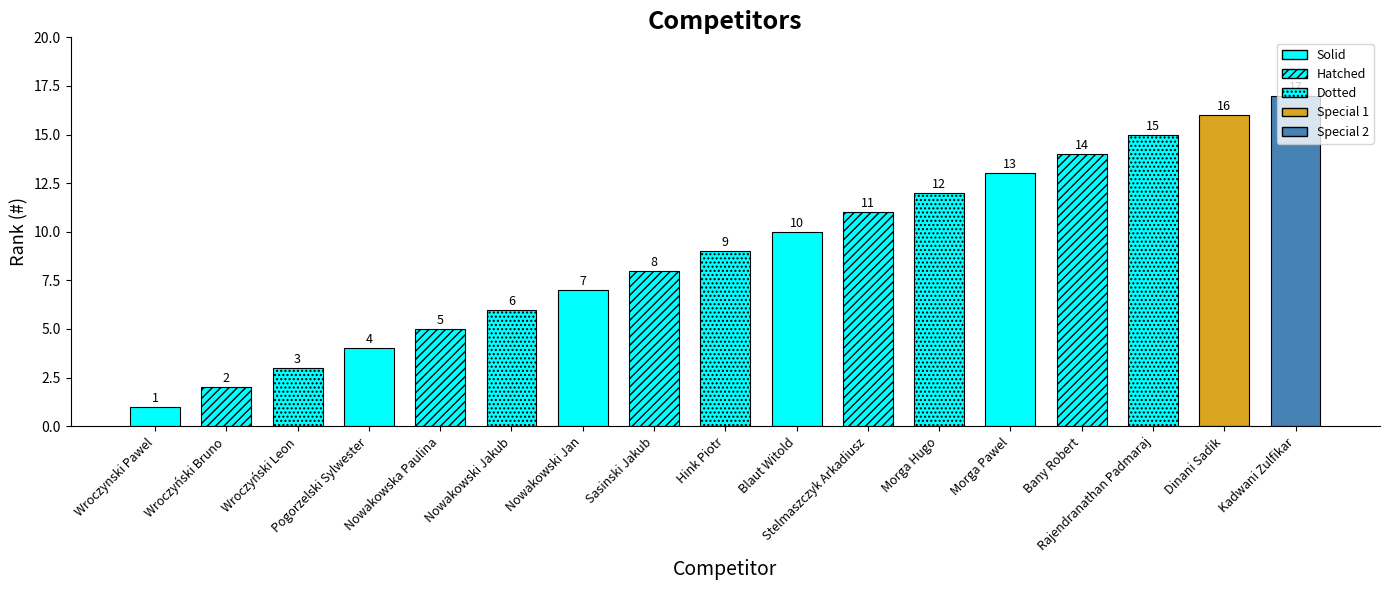

At which label is the value closest to 9?

Hink Piotr